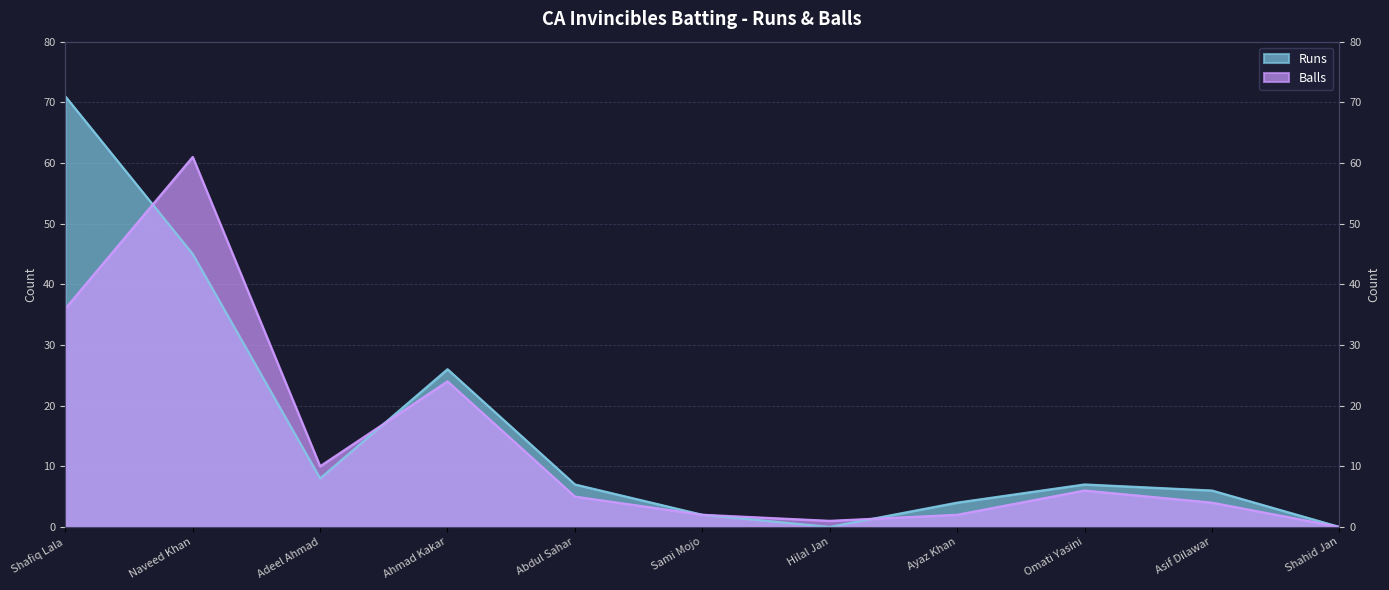

How many lines are shown in the chart?

2